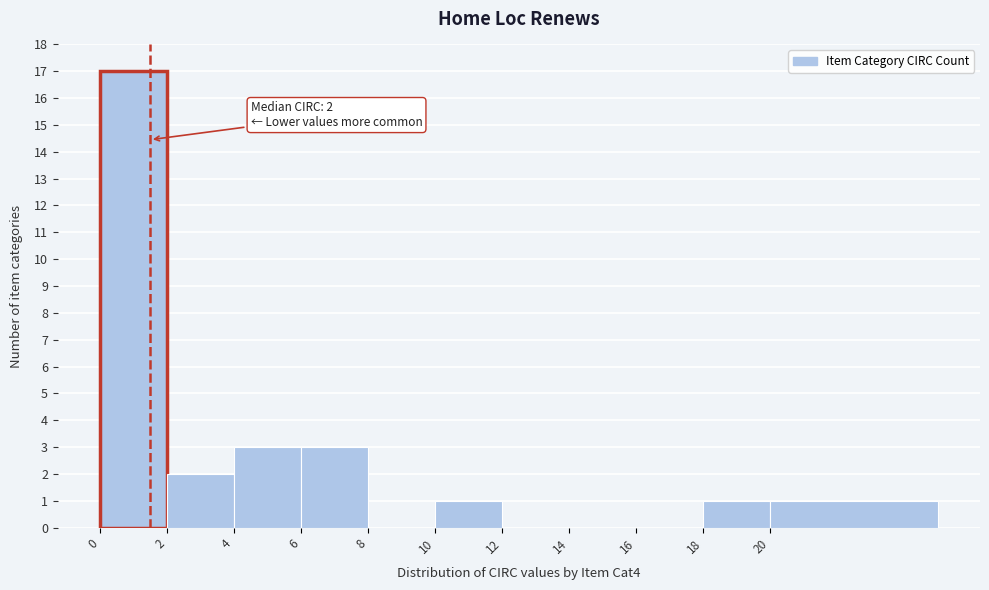

Reading left to right, extract all data points from this chart.

0=17	2=2	4=3	6=3	8=0	10=1	12=0	14=0	16=0	18=1	20=1